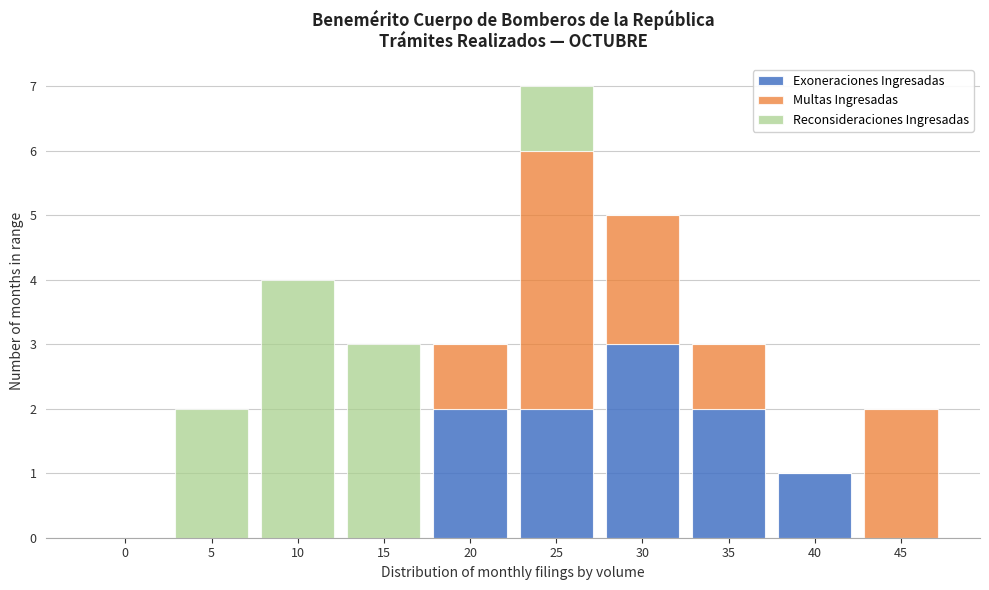

Reading left to right, transcribe the values for Exoneraciones Ingresadas.

0=0	5=0	10=0	15=0	20=2	25=2	30=3	35=2	40=1	45=0